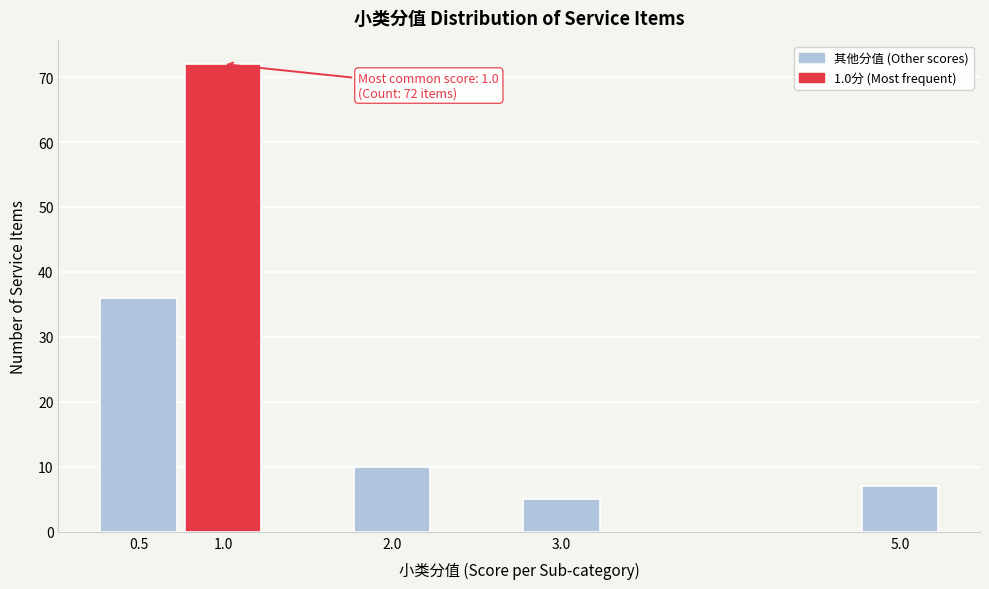

Reading left to right, what are all the values shown in this chart?

36	72	10	5	7